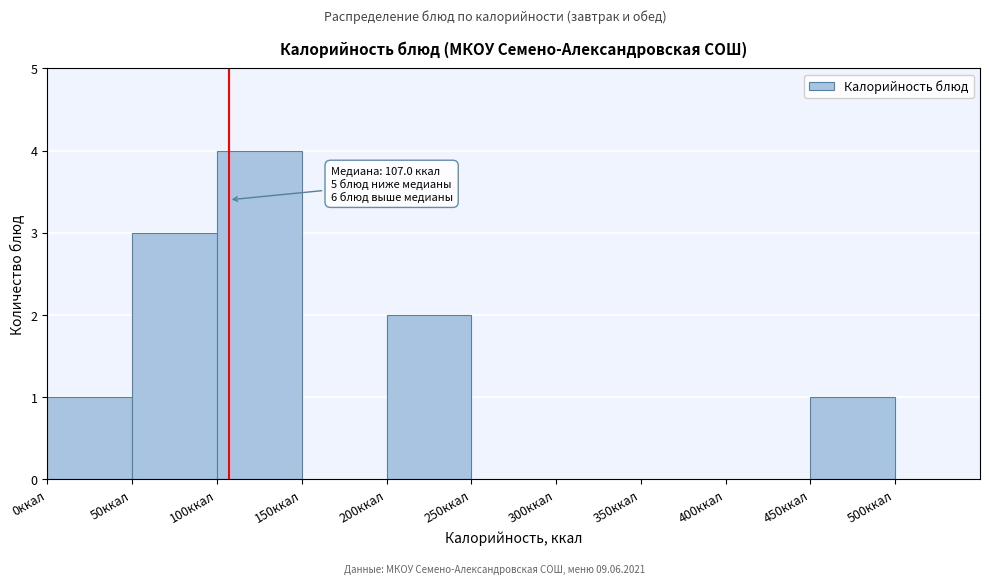

Which range on the x-axis has the tallest bar?

100 to 150